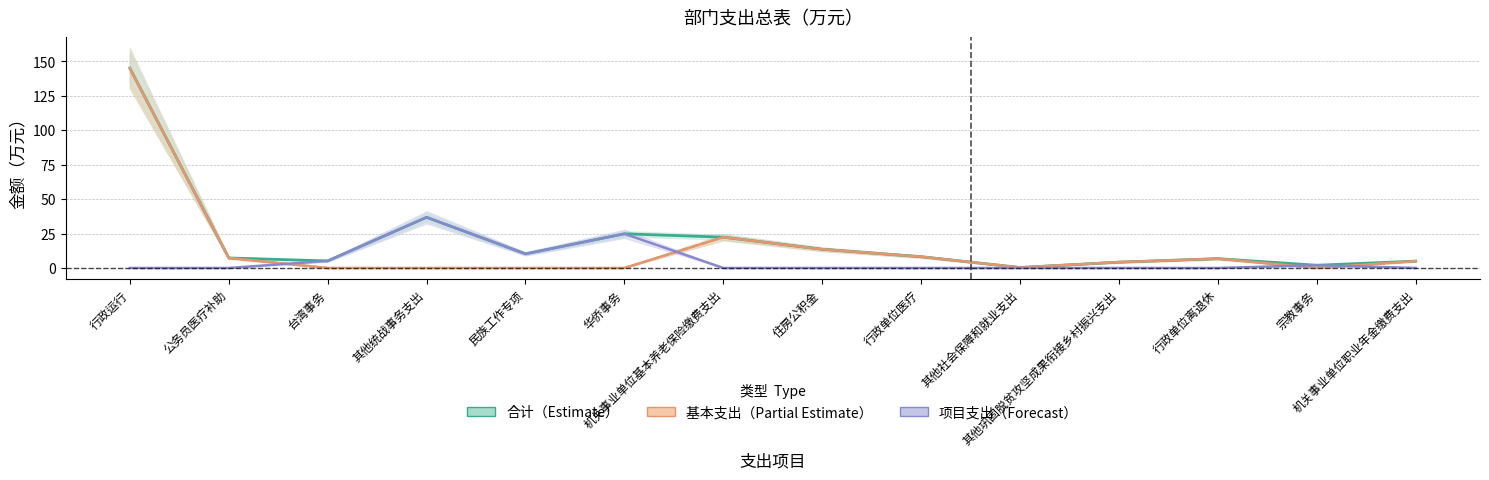

How many distinct data groups are displayed?

3